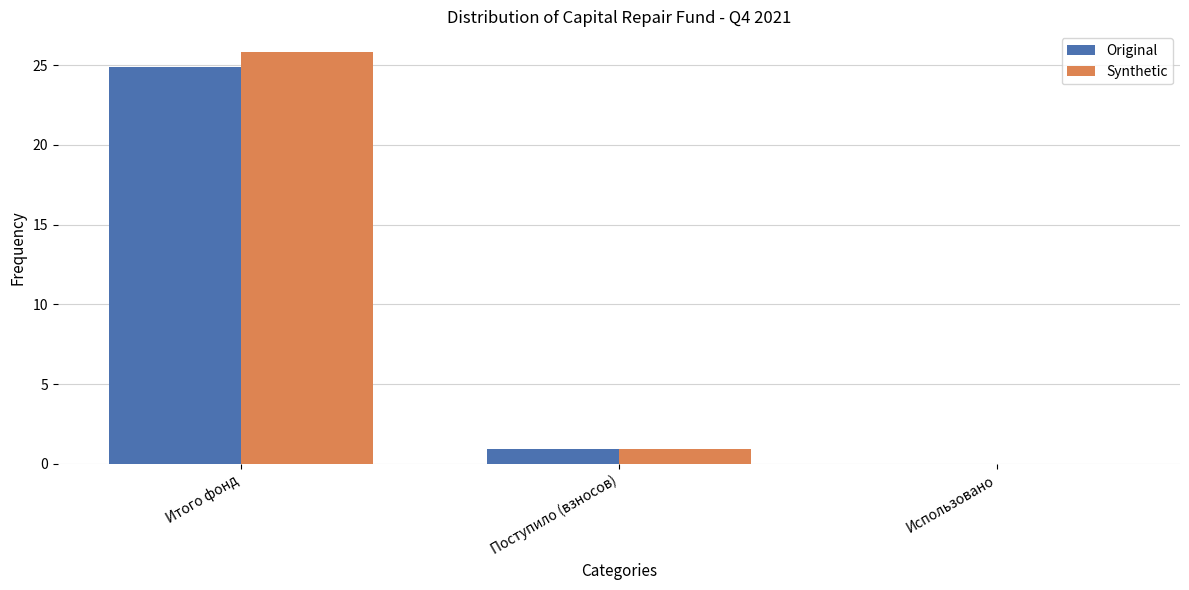

The value of Synthetic at Использовано is -15.8. True or false?

False